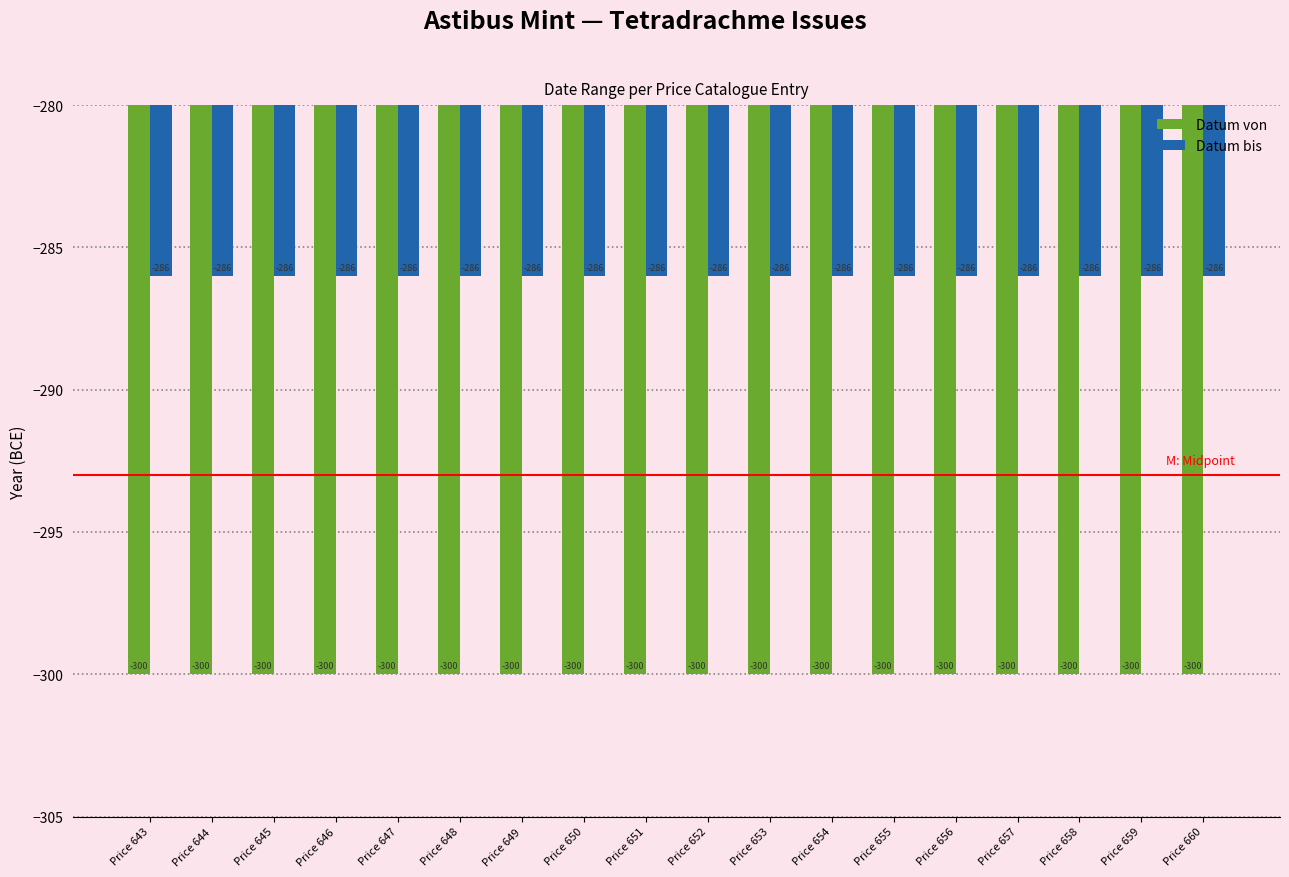

What is the spread (max minus min) of values at Price 645?

14